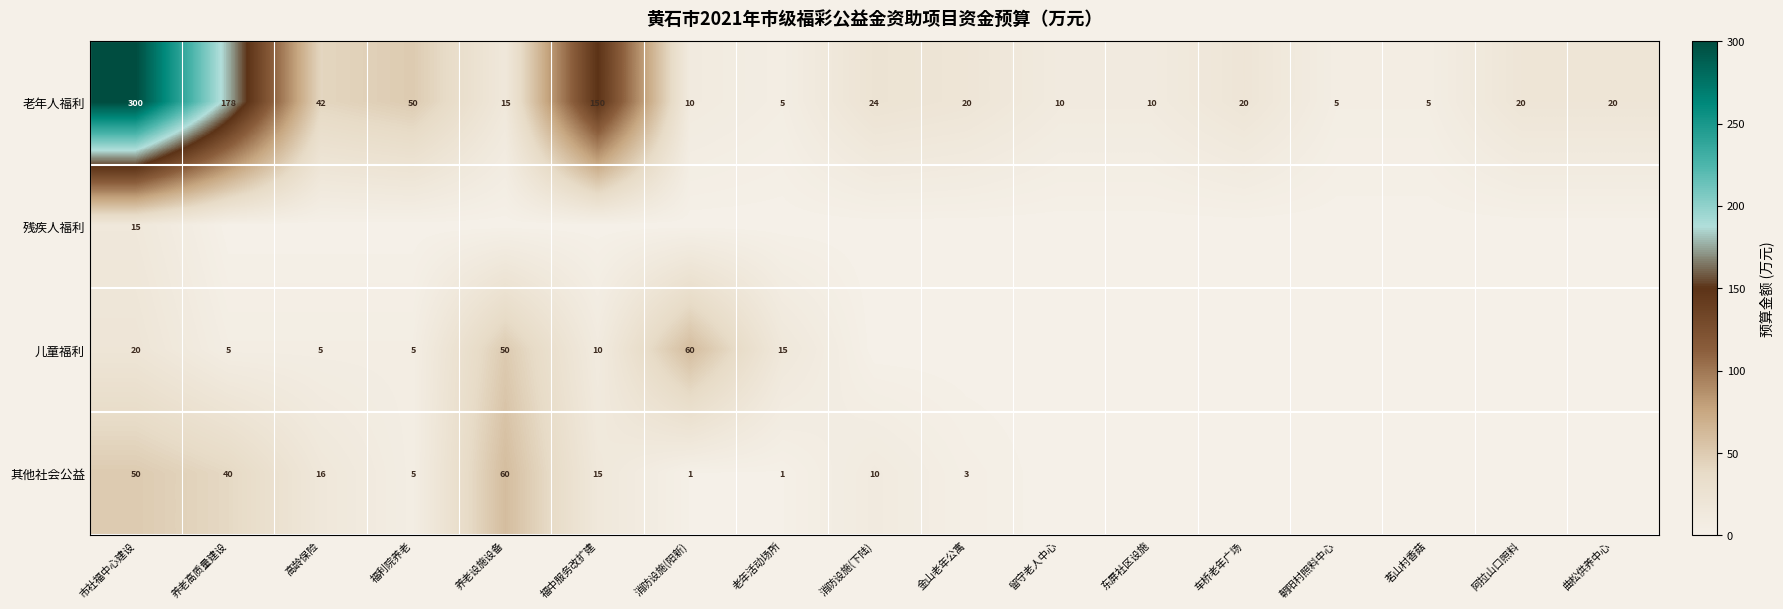

What is the difference between the maximum and minimum values in the 老年人福利 series?

295